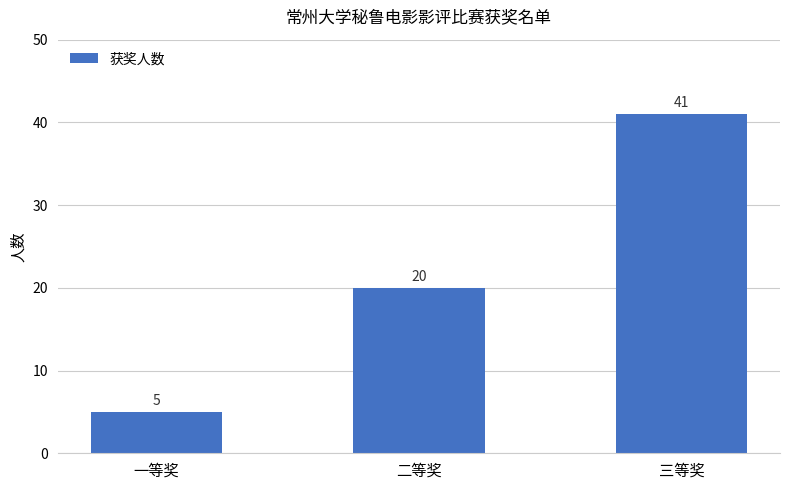

Where is the data nearest to the value 23?

二等奖